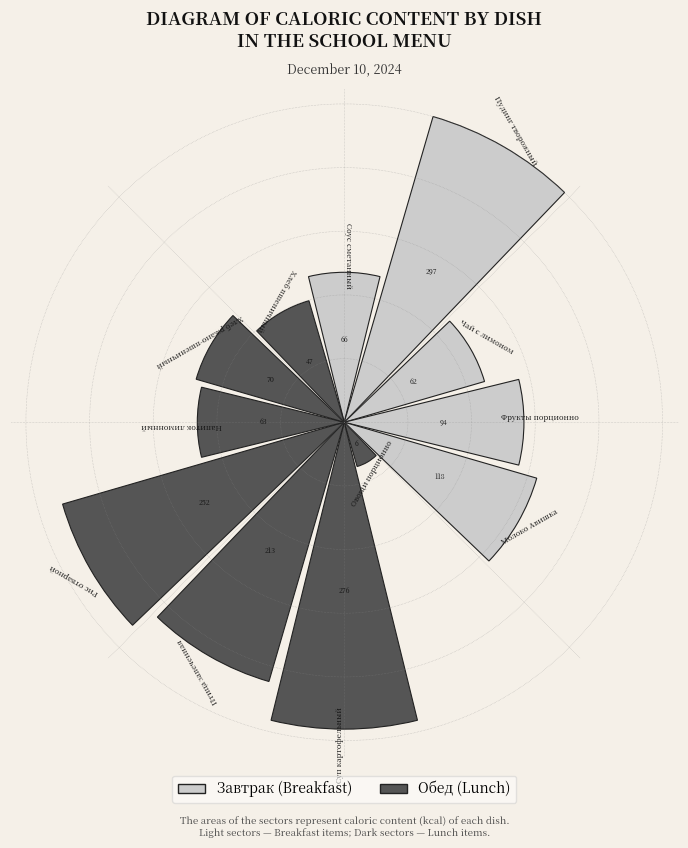

How many bars are there in total?

12